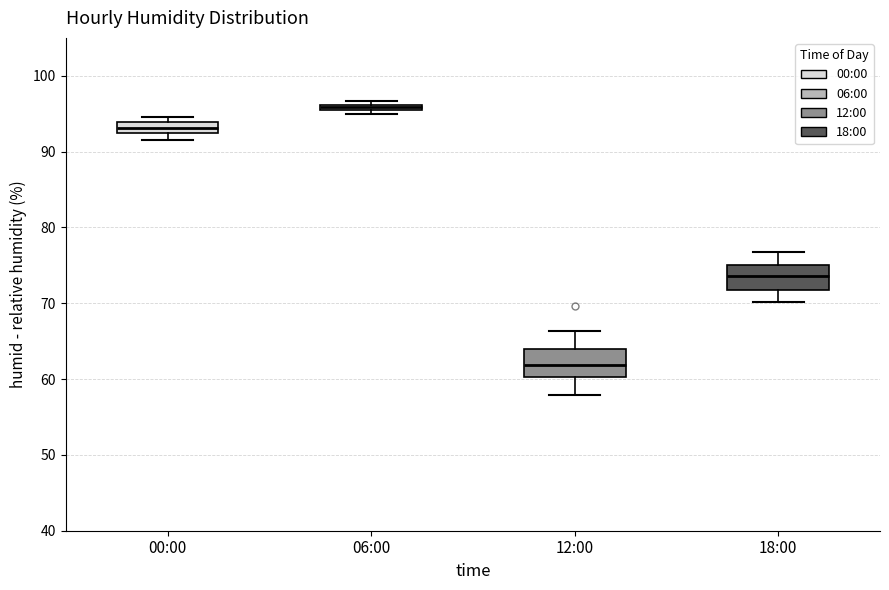

Where does the median line of the box for 00:00 sit on the y-axis? The values are not printed on the chart, so give them approximately, as read against the axis.

93